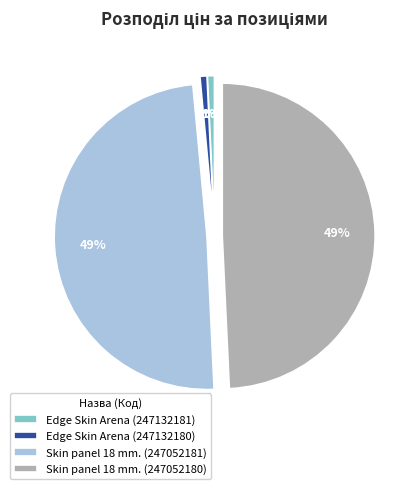

How many segments does this pie chart have?

4